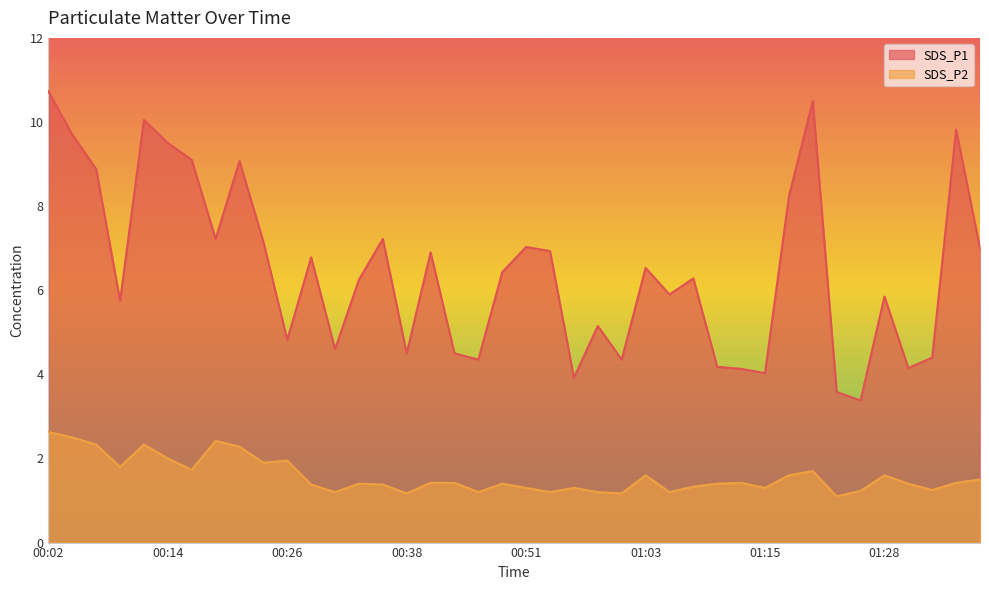

What is the difference between the SDS_P1 values at 00:41 and 01:18?

1.3